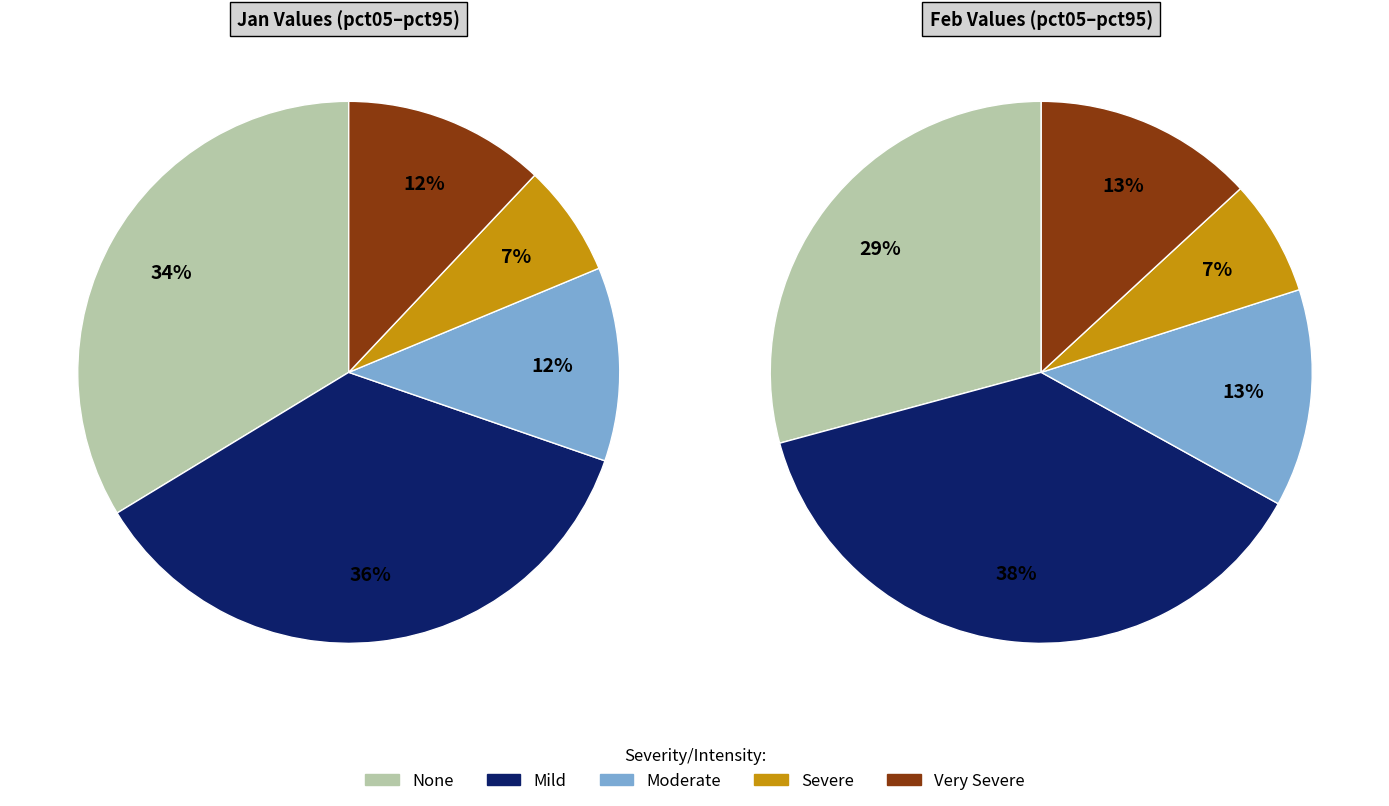

Is there any slice that represents more than half of the pie?

No